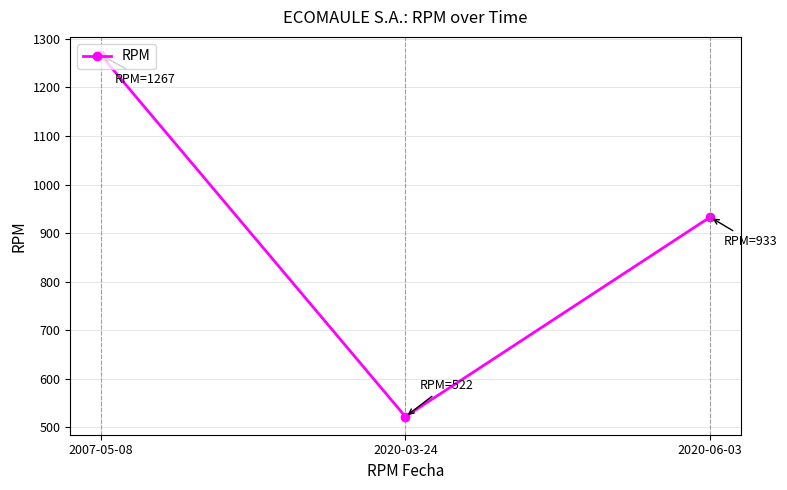

Which has a higher value, 2020-03-24 or 2007-05-08?

2007-05-08